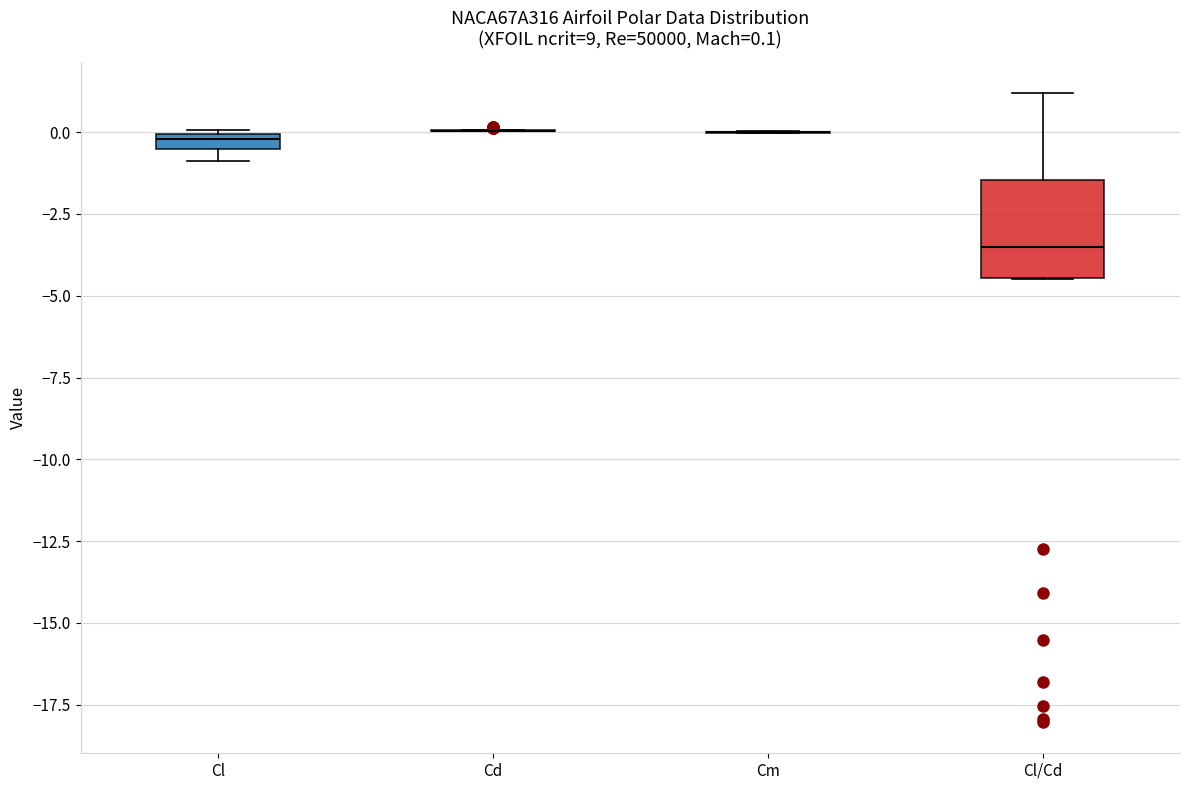

Which box is the tallest, from its lower edge to its upper edge?

Cl/Cd